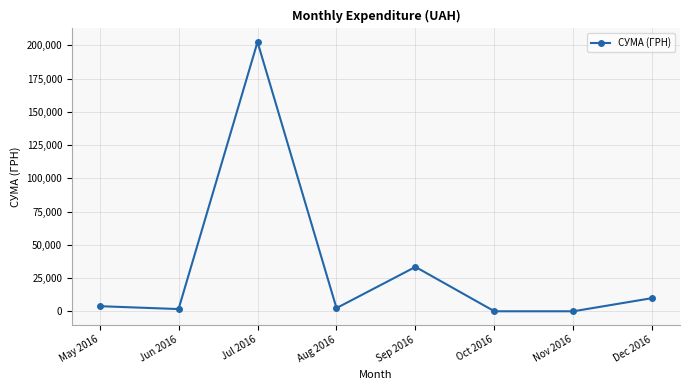

At which category does the data reach its first local peak?

Jul 2016